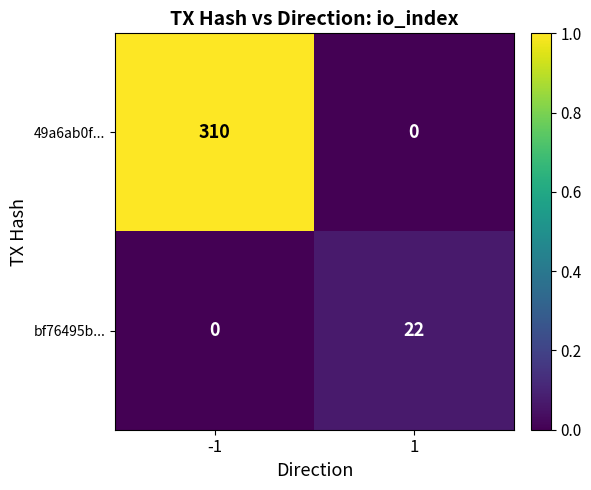

What is the difference between the 49a6ab0f... values at -1 and 1?

310